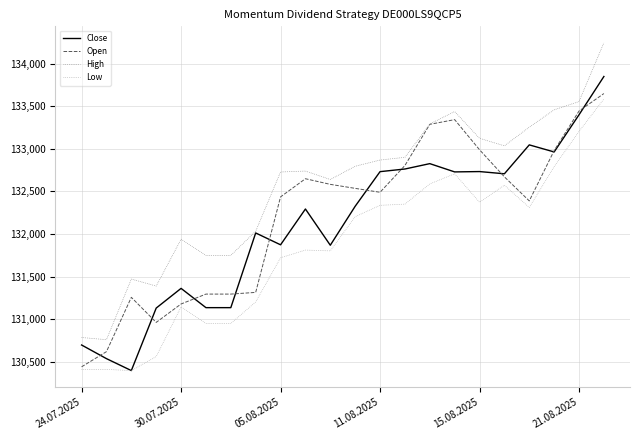

What is the highest value of the High series?

134244